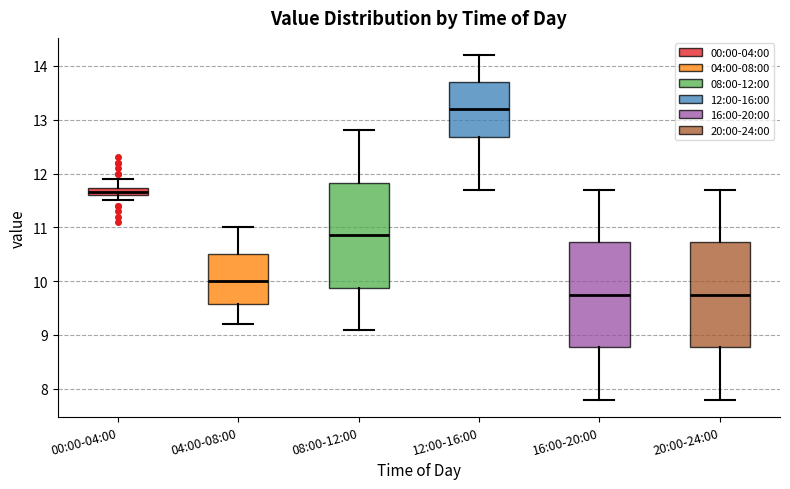

Where is the upper edge of the box for 00:00-04:00 on the y-axis? The values are not printed on the chart, so give them approximately, as read against the axis.

11.7